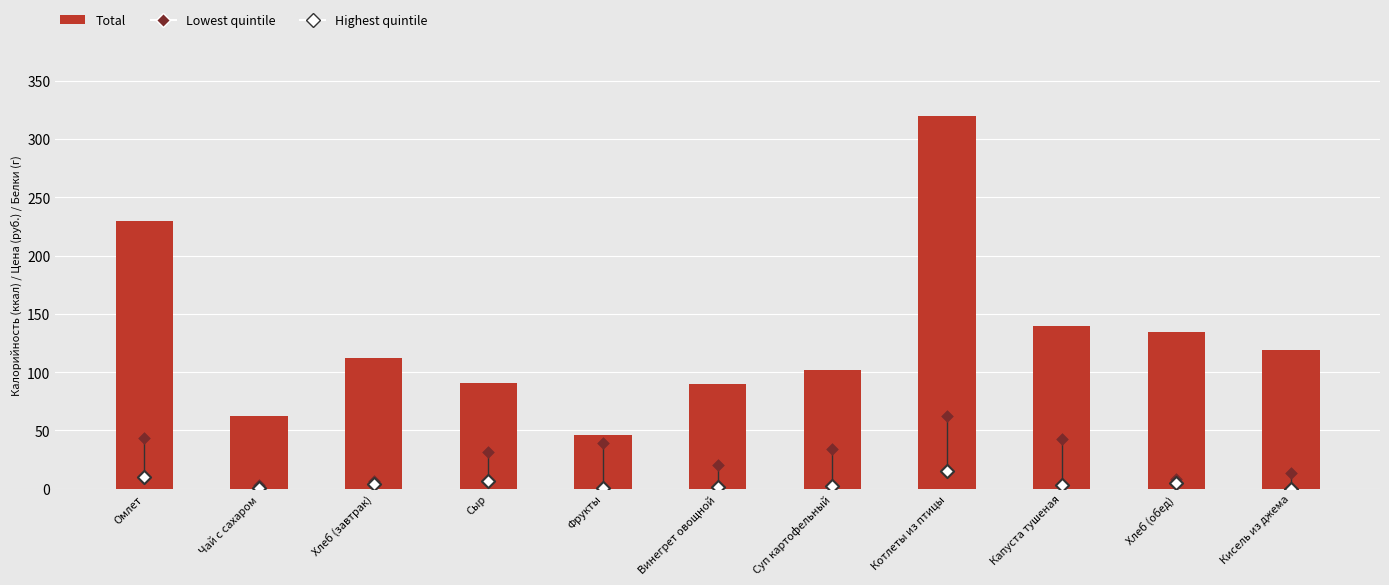

Which series has the widest spread of Y values?

Total